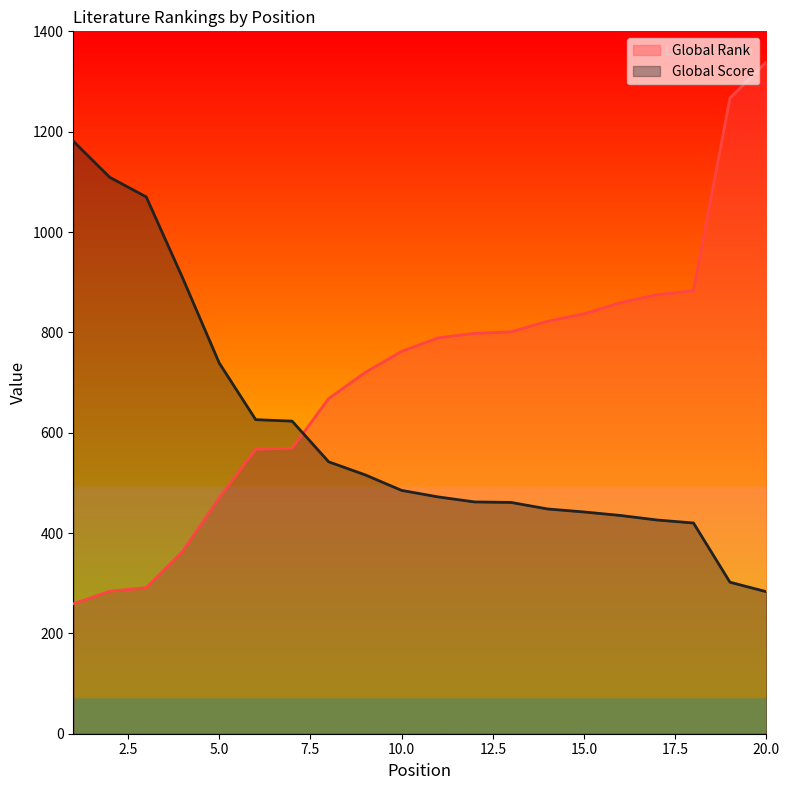

What is the sum of all Global Rank values?

14224